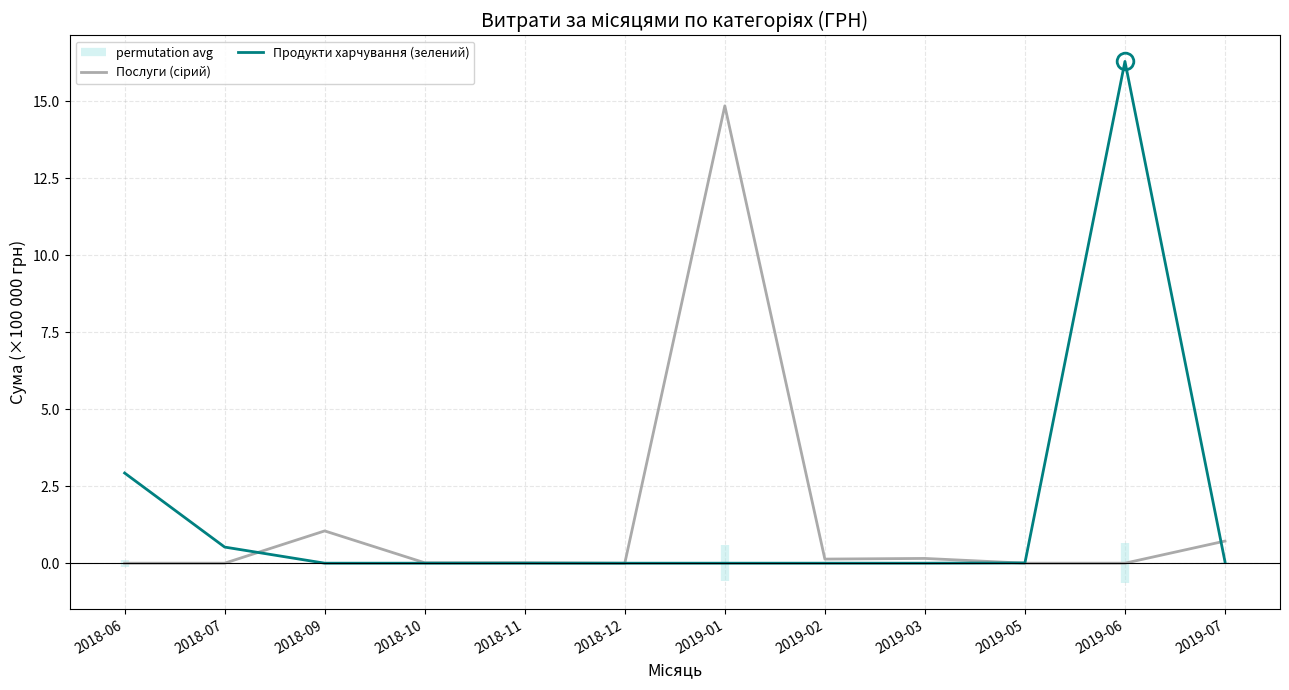

What is the maximum value shown in the chart?

16.3